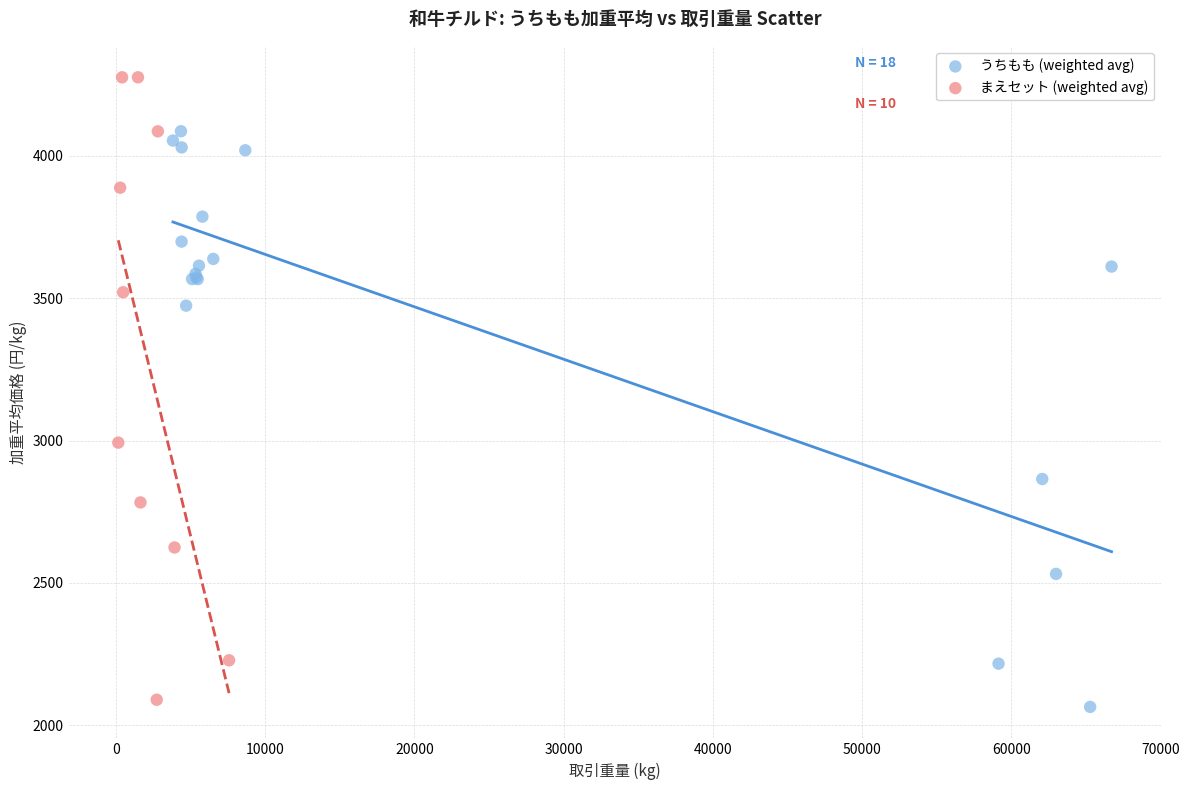

Which series has the widest spread of Y values?

まえセット (weighted avg)